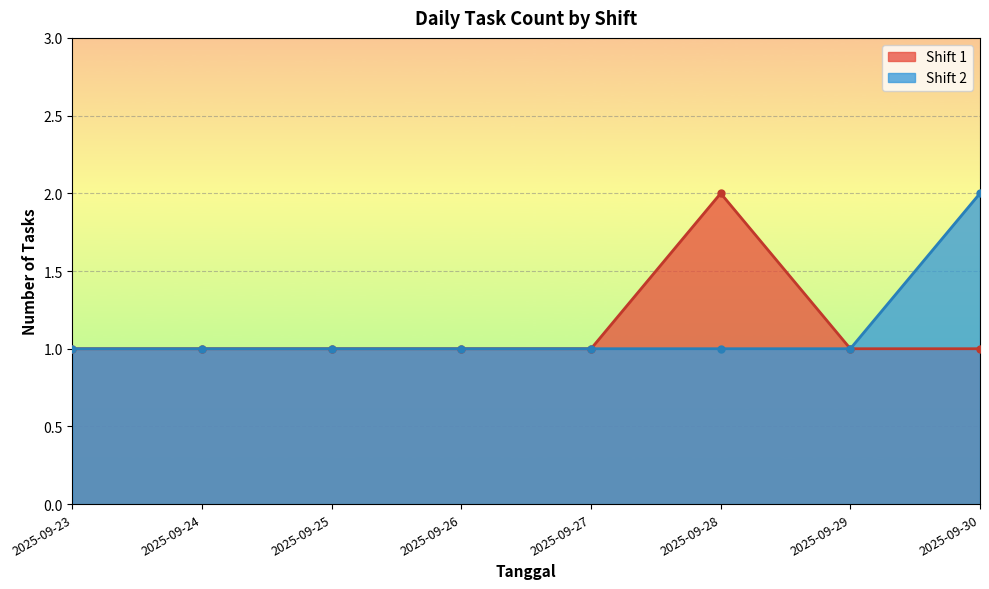

Where is the first local minimum for Shift 2?

2025-09-25